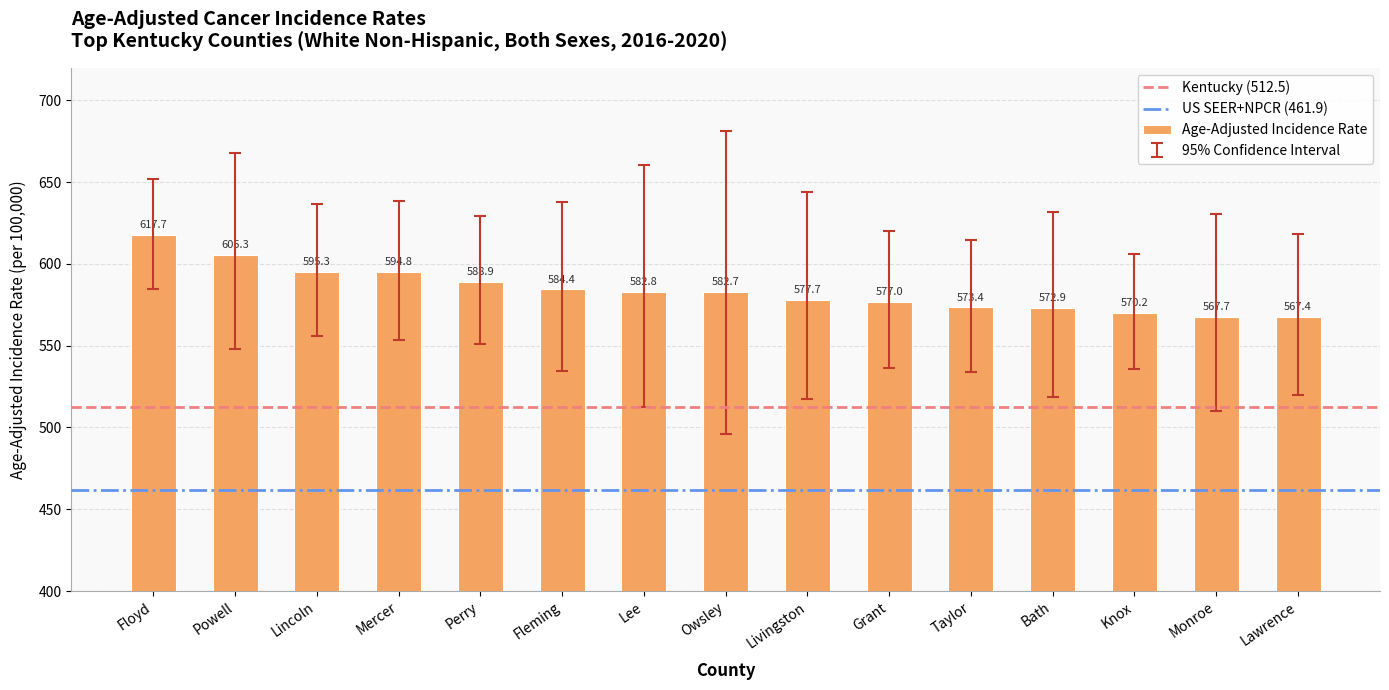

The value at Owsley is 582.7. True or false?

True